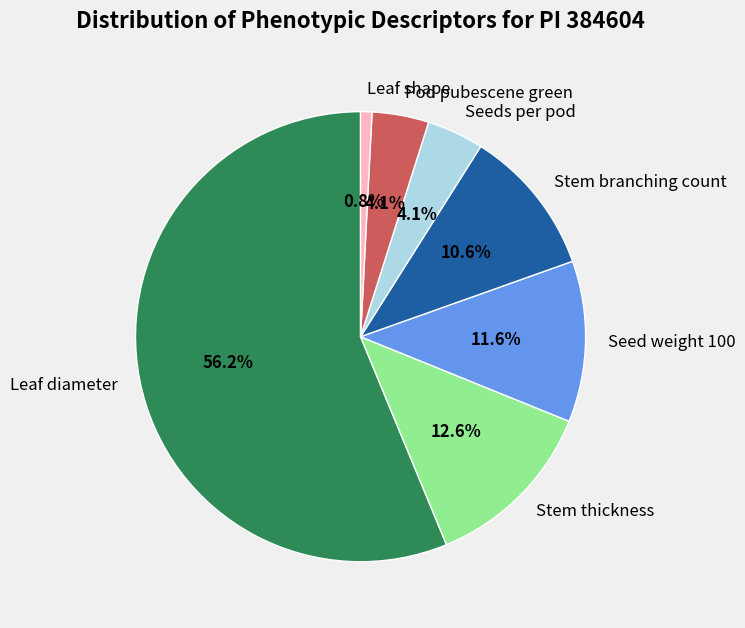

What is the ratio of the value at Stem branching count to the value at Stem thickness?

0.8